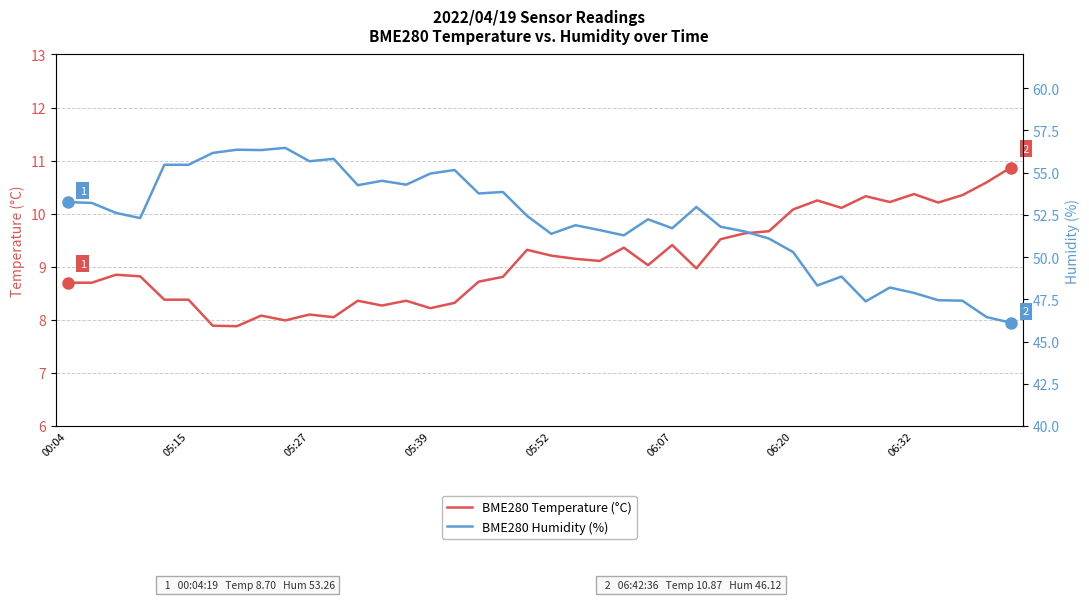

What is the total value across all series at 14?

62.6